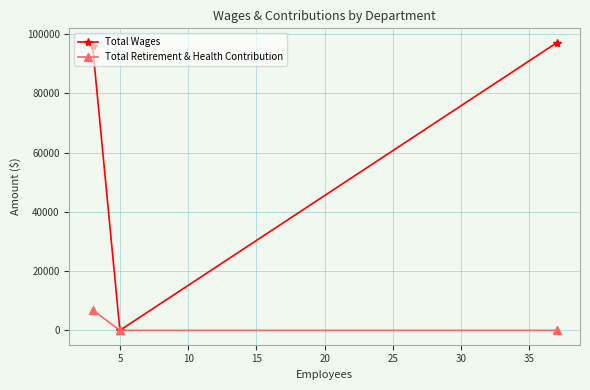

How many data points does each series have?

3